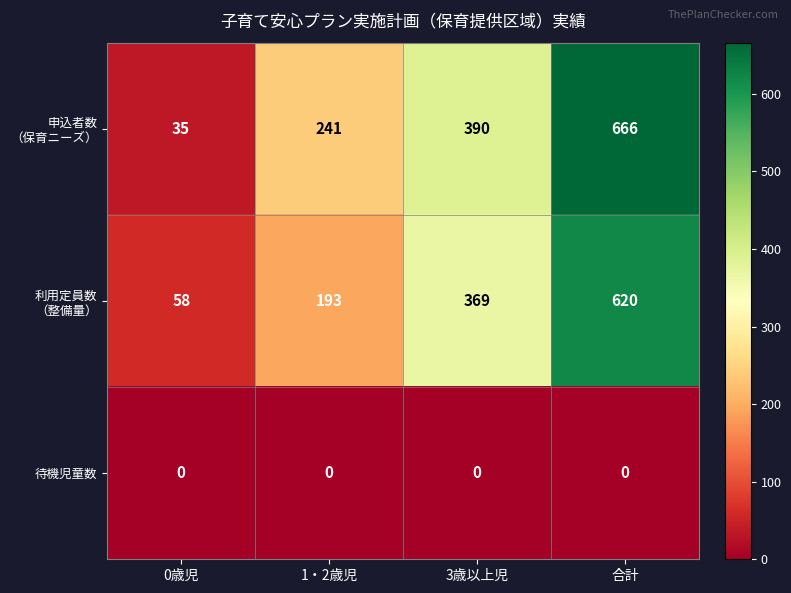

What is the total value across all series at 0歳児?

93